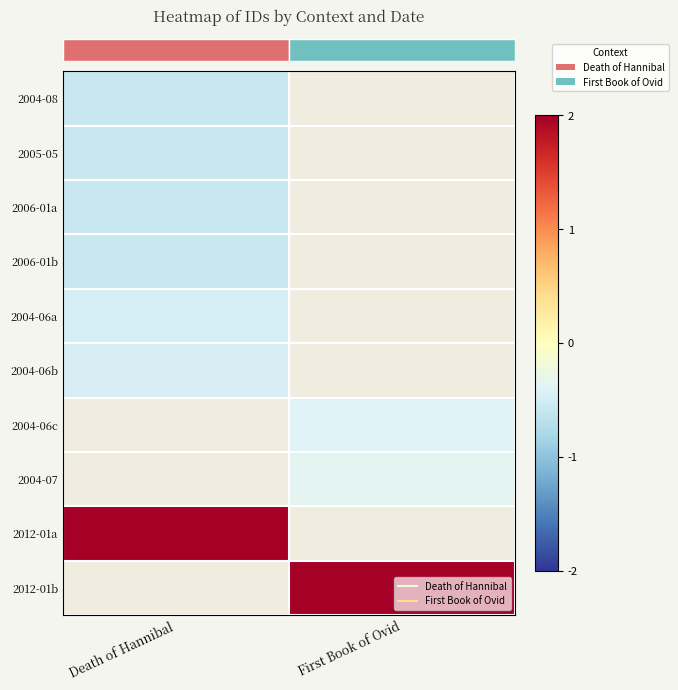

The value of row_2 at Death of Hannibal is -0.2. True or false?

False